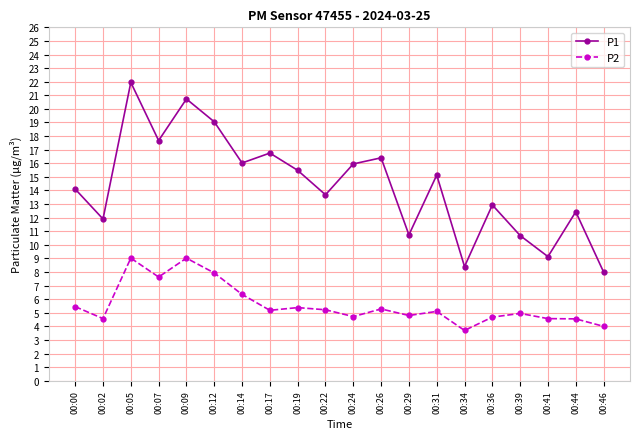

True or false: P1 has a value of 22.6 at 00:31.

False